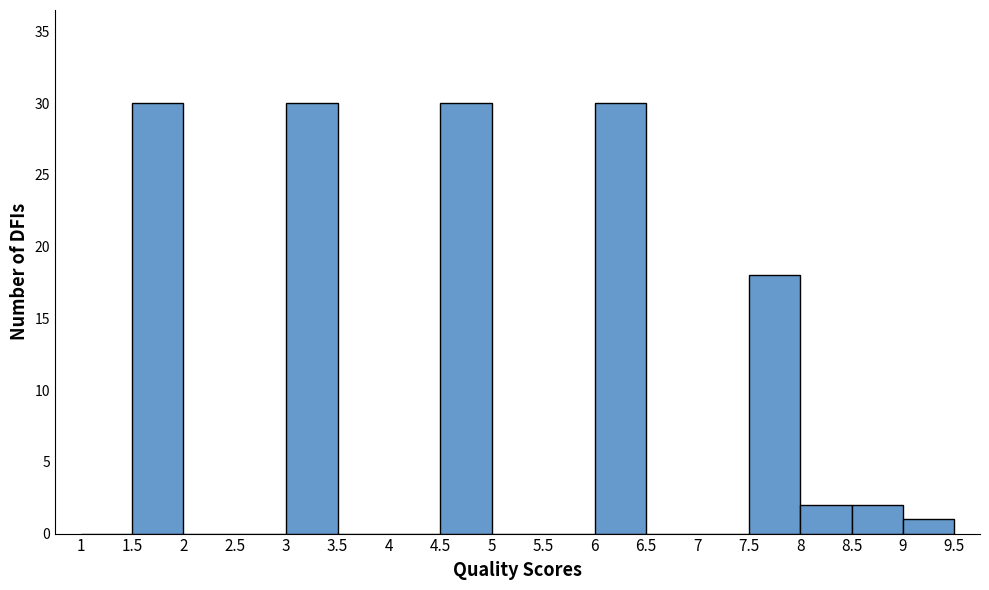

Reading left to right, list every bar in this chart as the range it spans on the x-axis followed by its height. The values are not printed on the chart, so give them approximately, as read against the axis.

1 to 1.5: 0
1.5 to 2: 30
2 to 2.5: 0
2.5 to 3: 0
3 to 3.5: 30
3.5 to 4: 0
4 to 4.5: 0
4.5 to 5: 30
5 to 5.5: 0
5.5 to 6: 0
6 to 6.5: 30
6.5 to 7: 0
7 to 7.5: 0
7.5 to 8: 18
8 to 8.5: 2
8.5 to 9: 2
9 to 9.5: 1